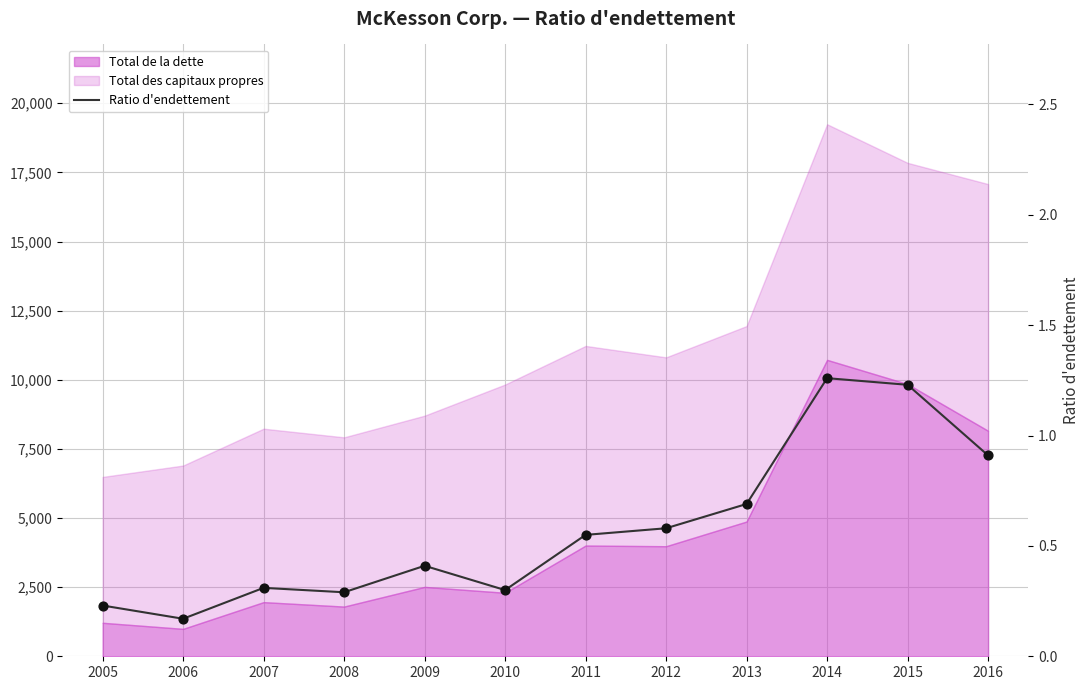

At how many categories does at least one series exceed 1?

2